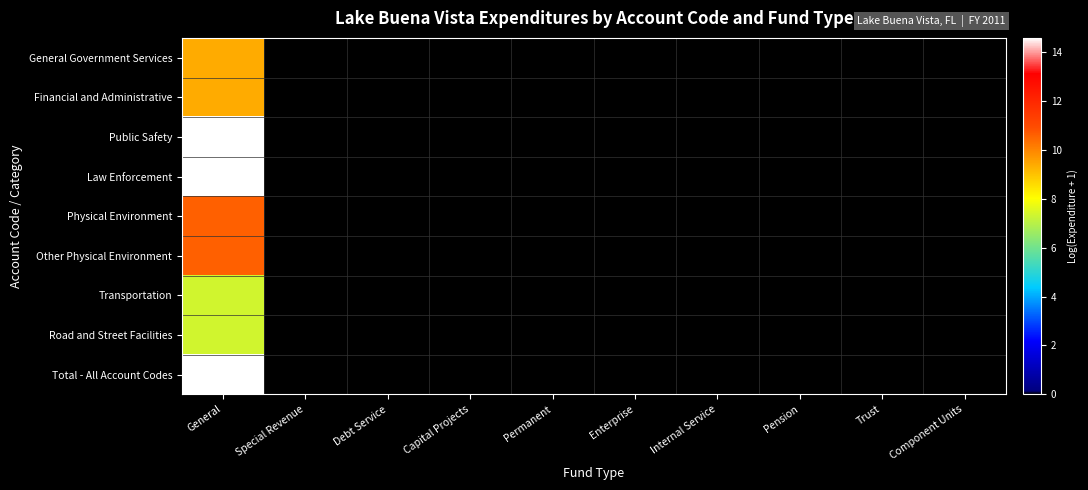

Which has a higher value, Permanent or Pension?

Permanent